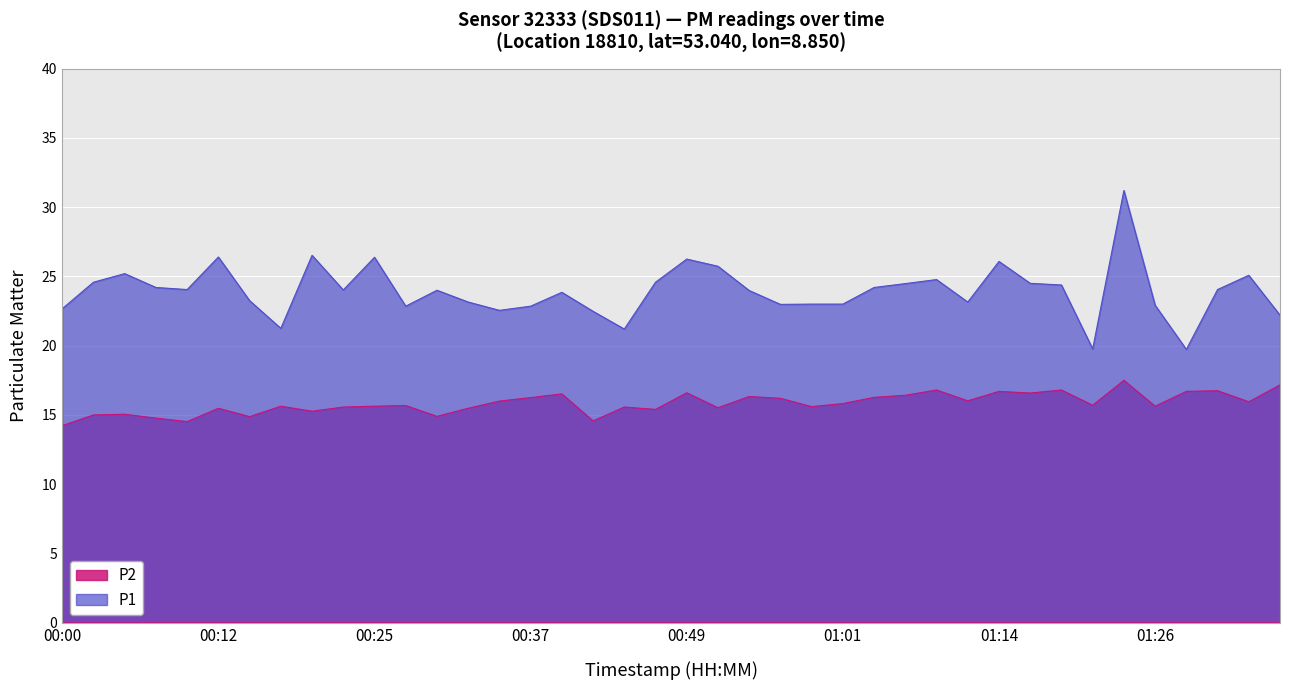

Does the chart display data point markers on the line(s)?

No